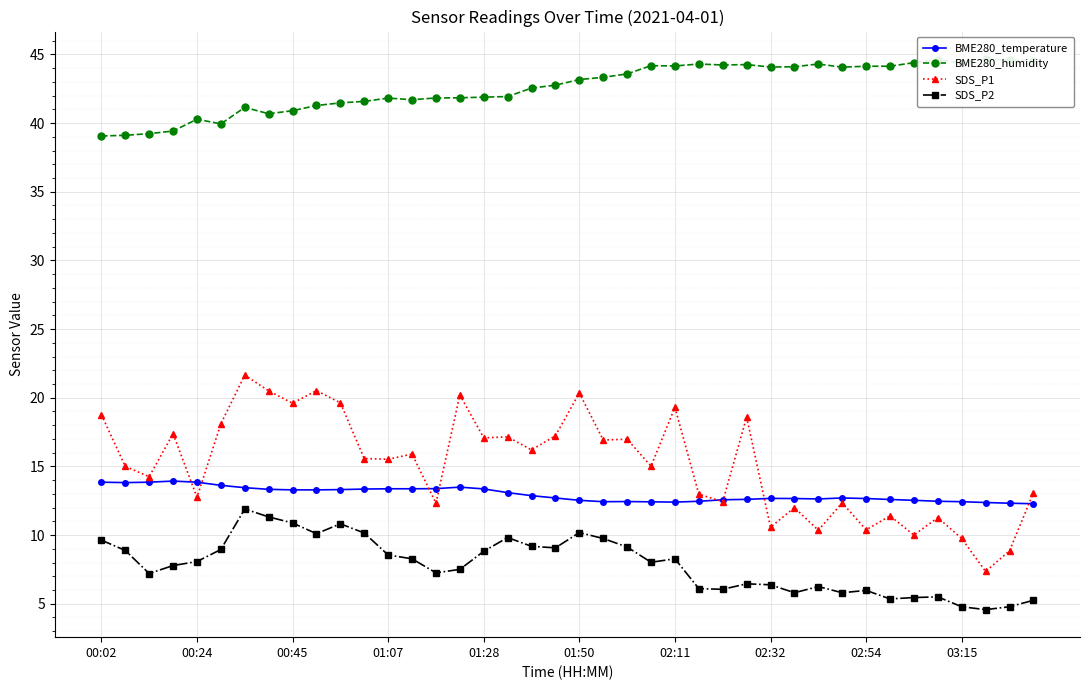

List the series in order of their peak value, lowest first.

SDS_P2, BME280_temperature, SDS_P1, BME280_humidity